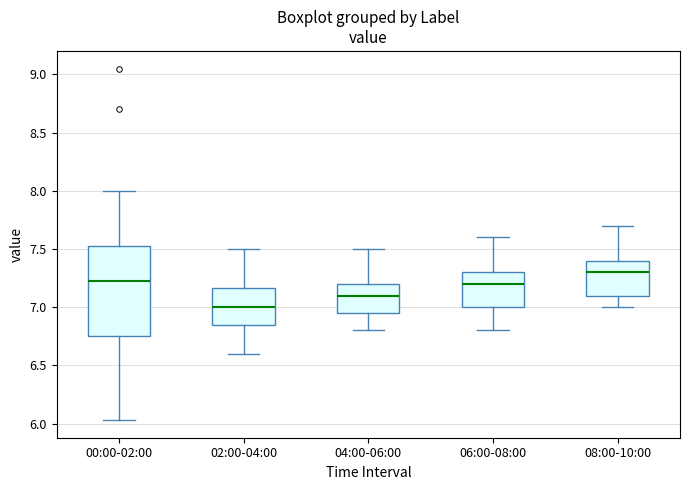

Which box has the highest median line?

08:00-10:00